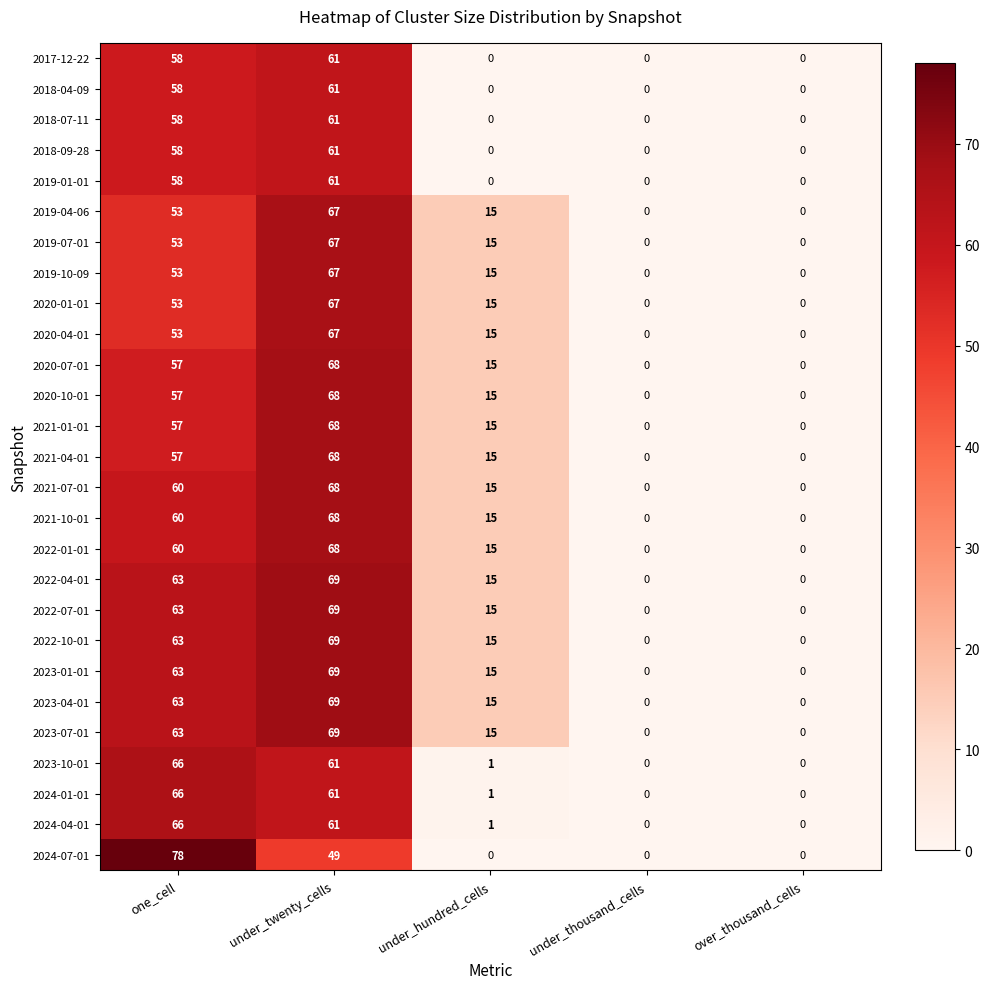

Which category has the highest value across all series?

one_cell